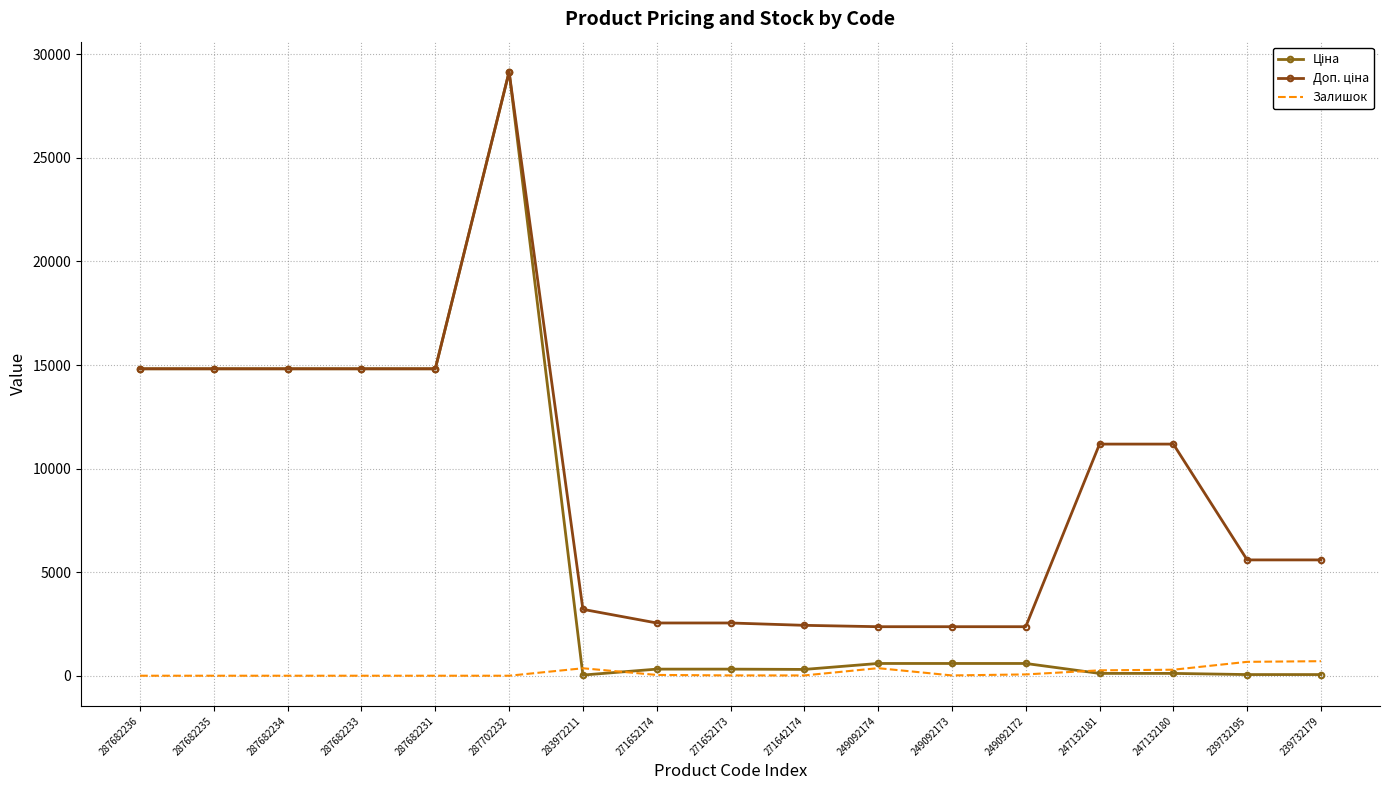

What is the value of the Залишок point at the 15th from the left?

290.0